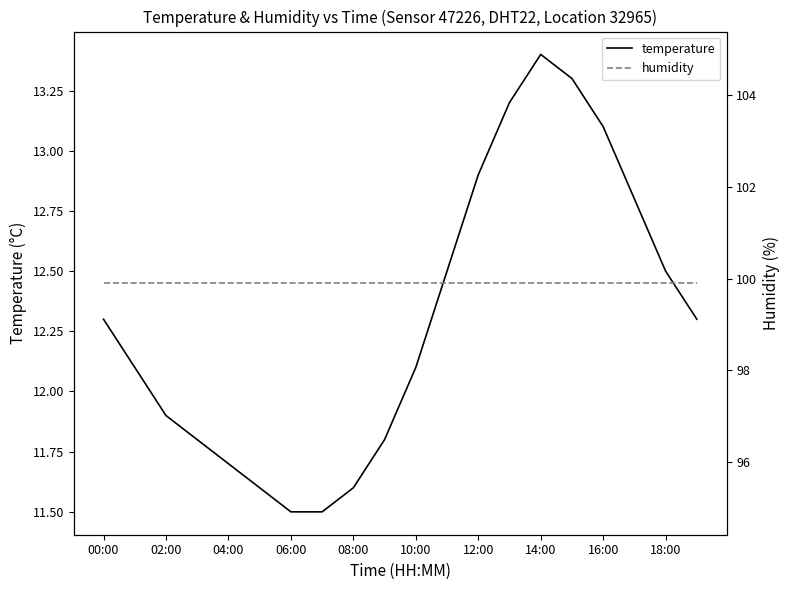

At which label does temperature reach its peak?

14:00